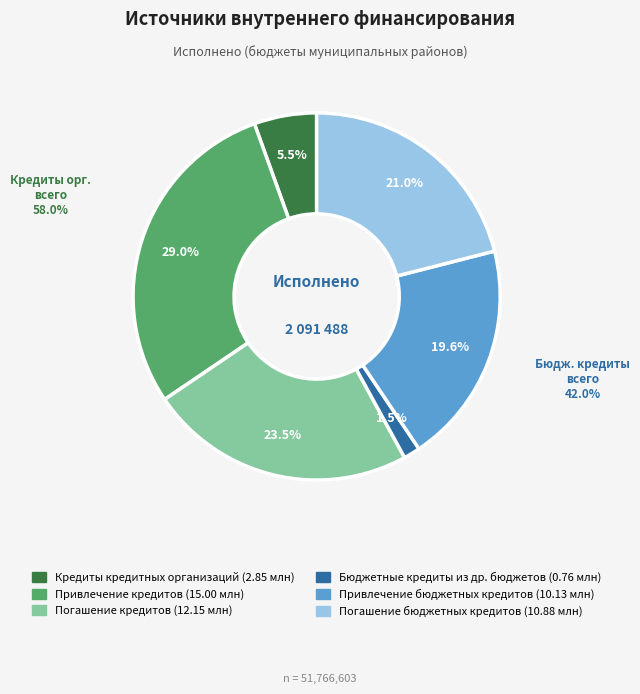

Is there a majority slice in this chart?

No